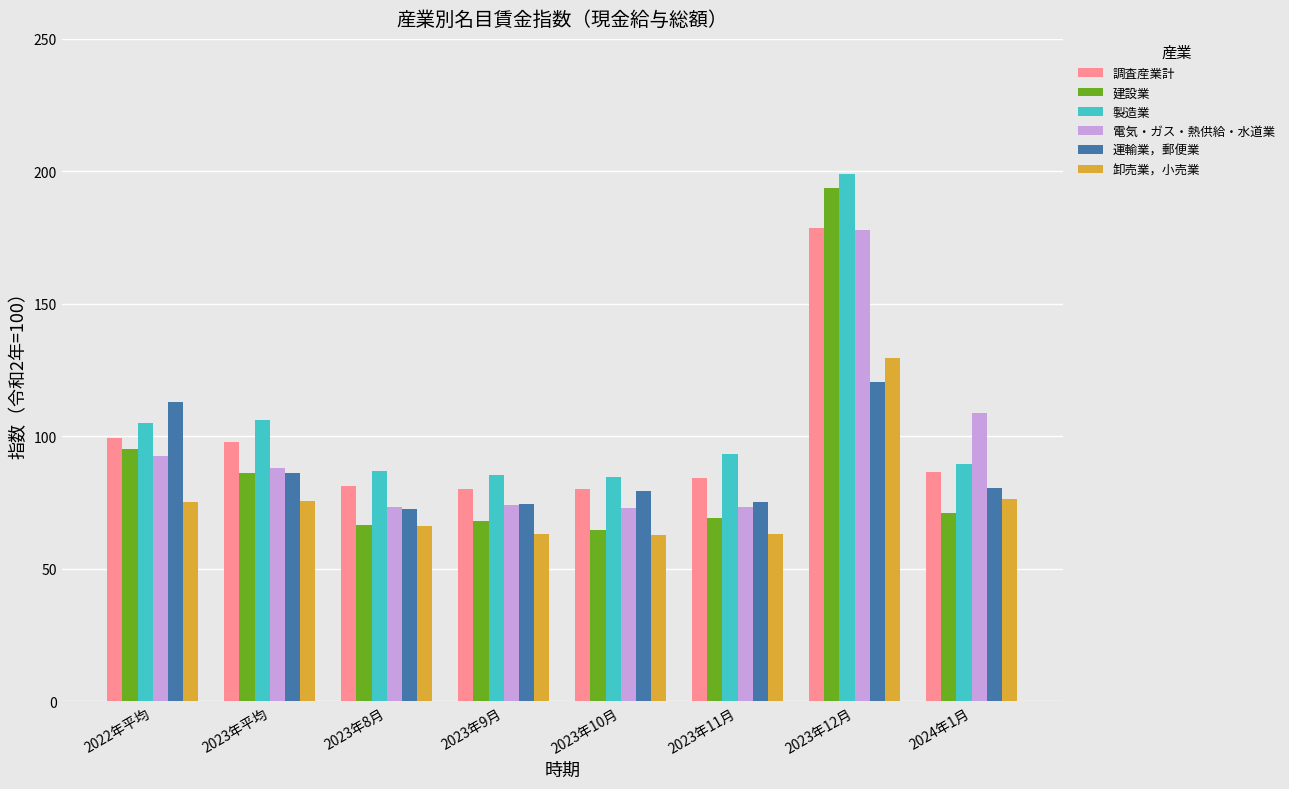

Which series changed the most between 2023年8月 and 2024年1月?

電気・ガス・熱供給・水道業